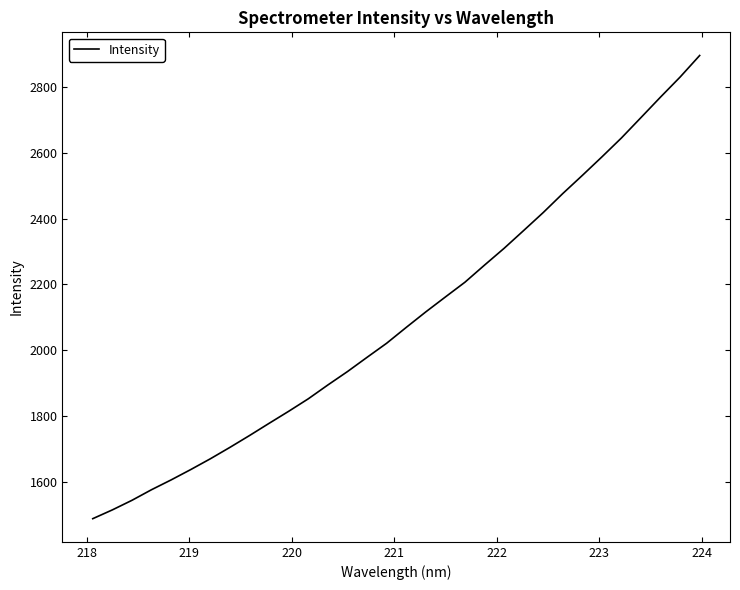

True or false: there are more than 0 points higher than both neighbors.

False